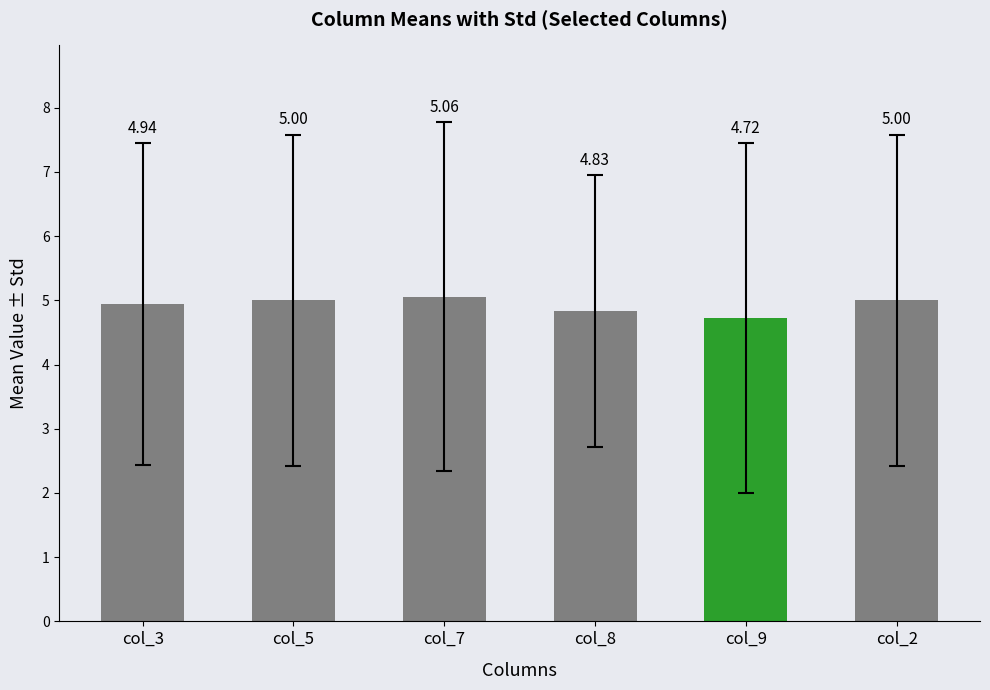

What is the sum of the values at col_9 and col_7?

9.8